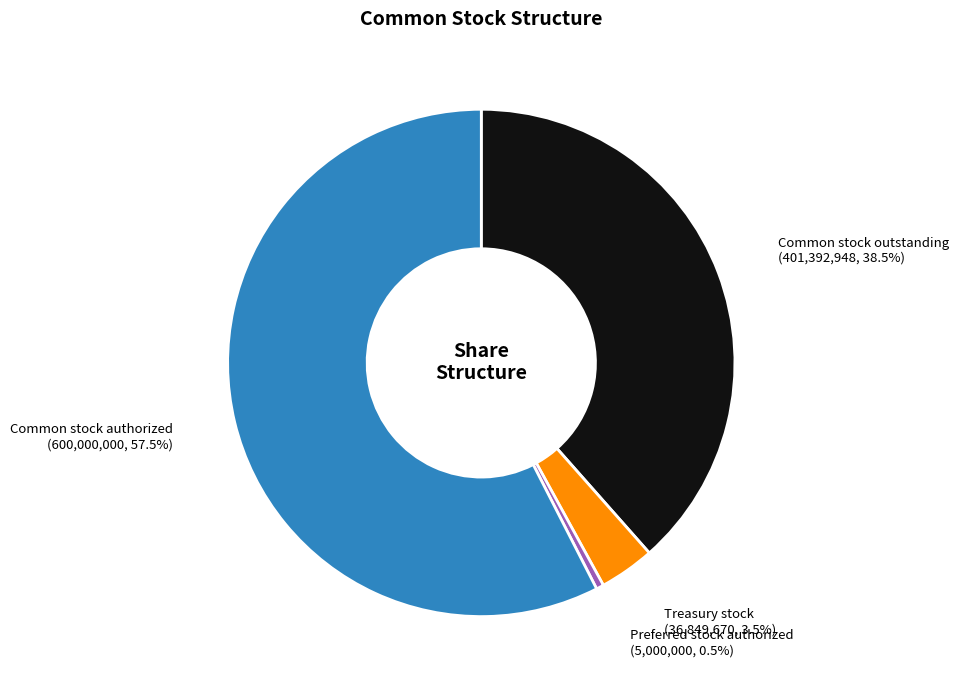

Do Treasury stock and Common stock authorized together represent more than half of the pie?

Yes